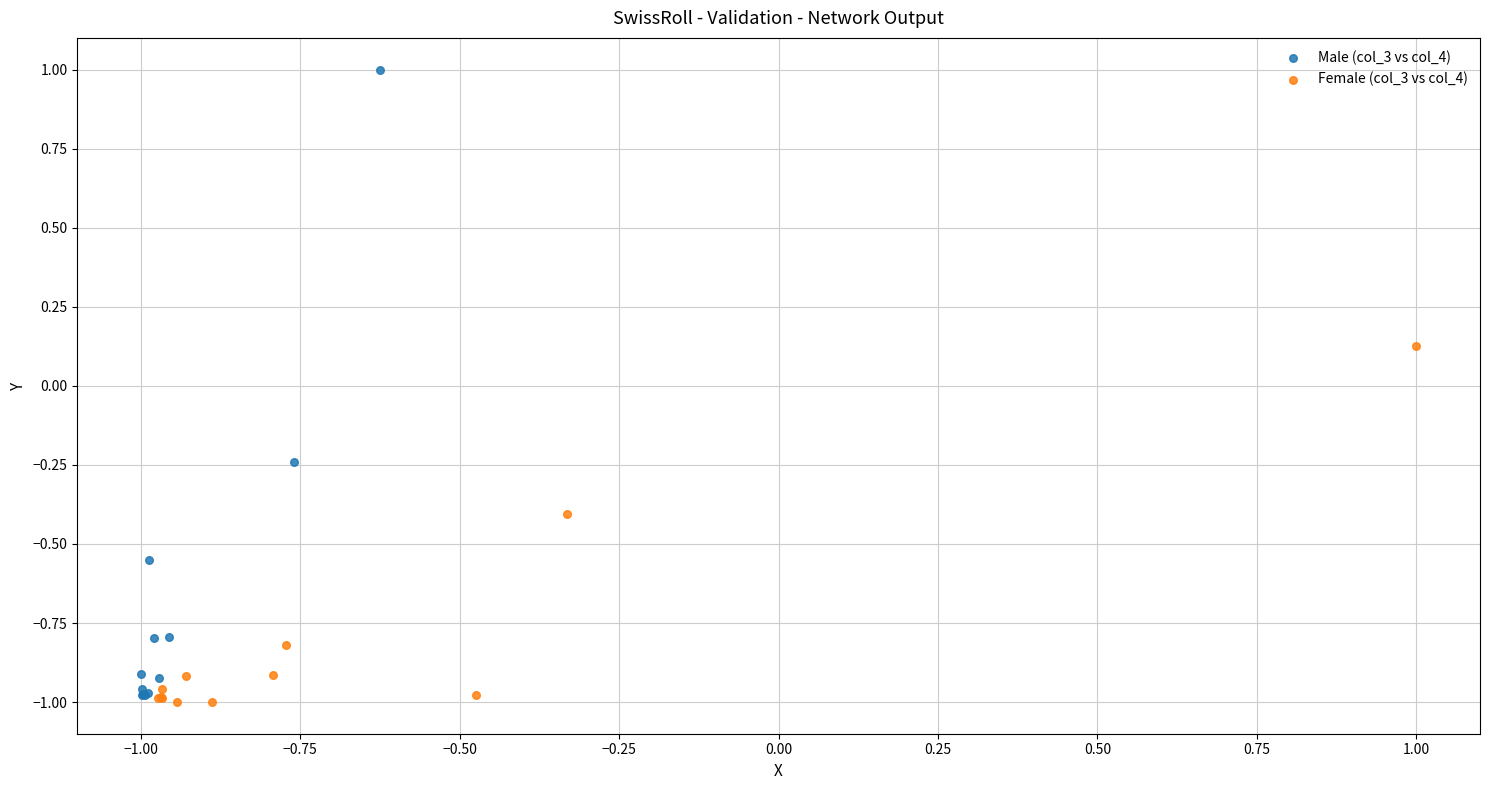

Which series reaches the maximum Y coordinate?

Male (col_3 vs col_4)